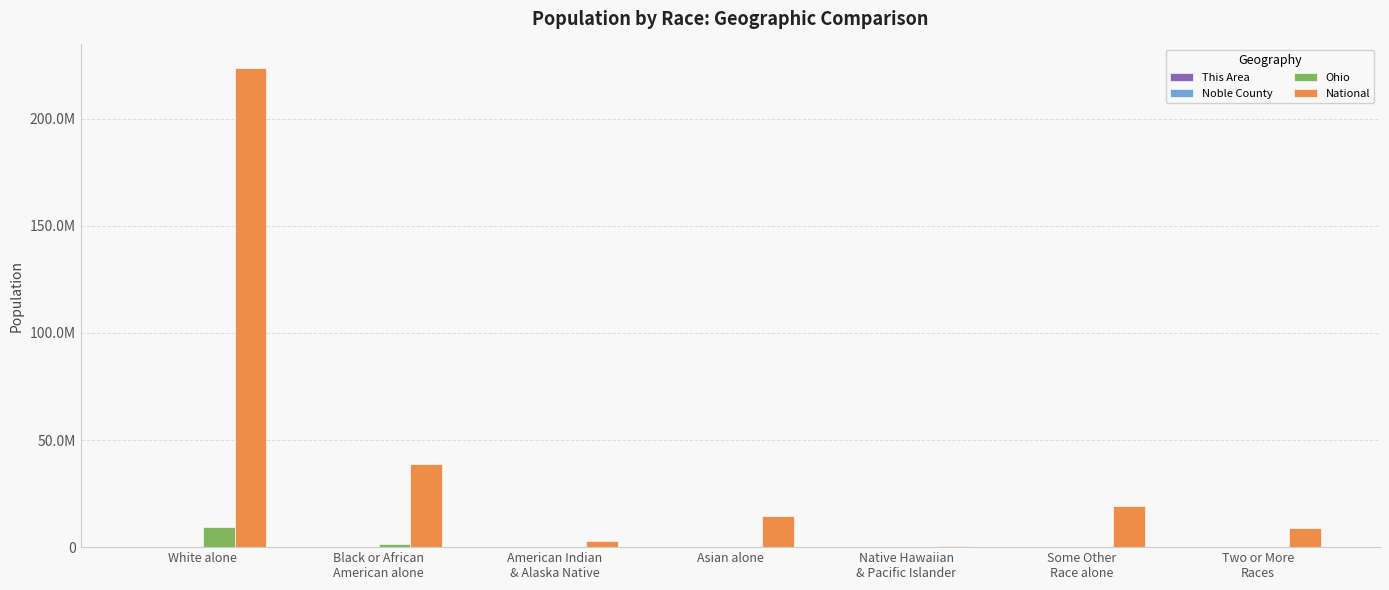

What is the sum of all National values?

308745538